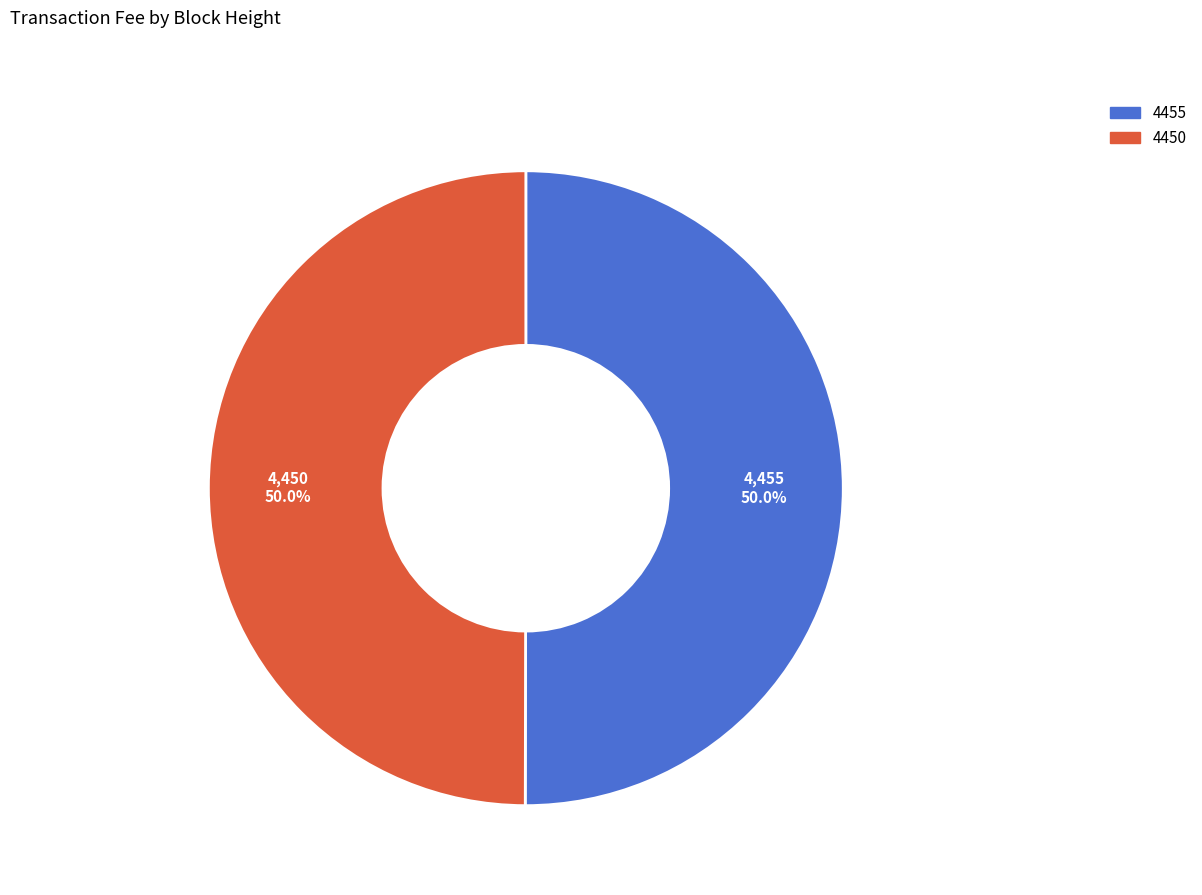

Is it true that 4455 is 50% of the pie?

True